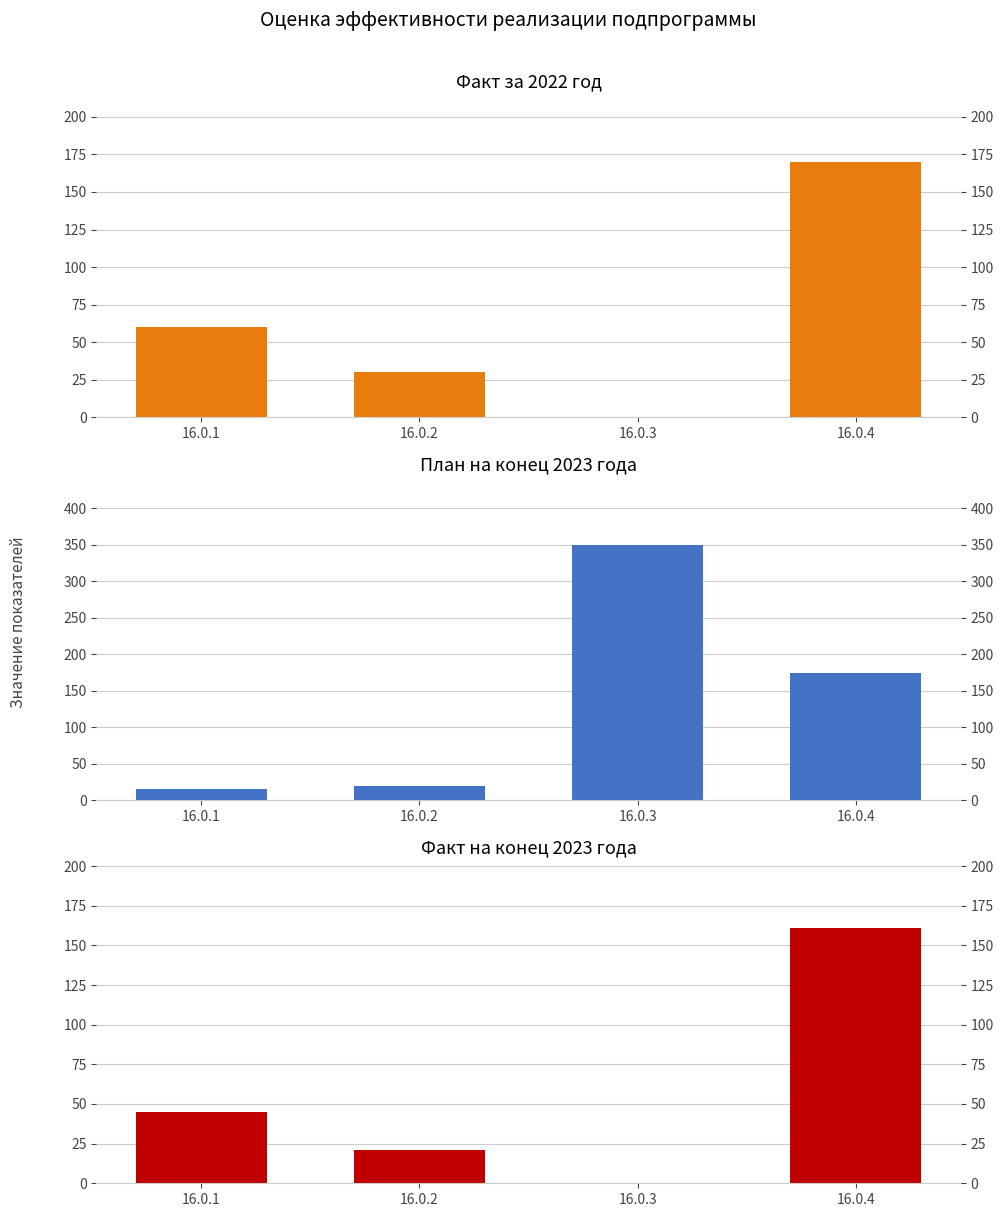

What is the maximum value shown in the chart?

350